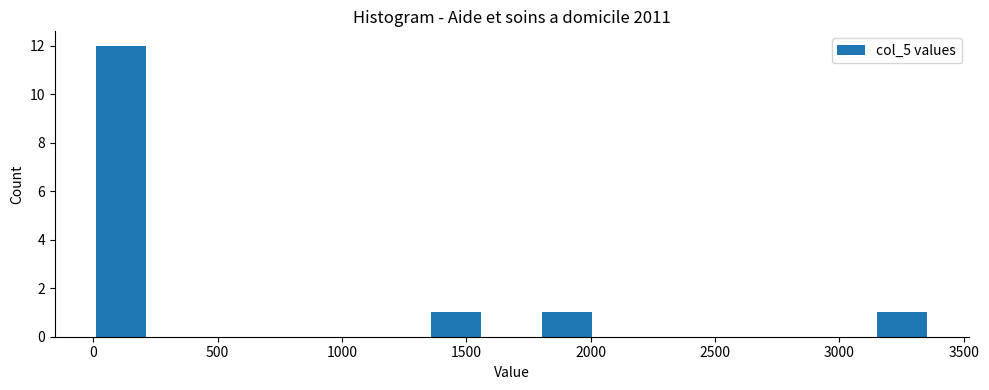

Over which range of the x-axis is the bar tallest?

0 to 250